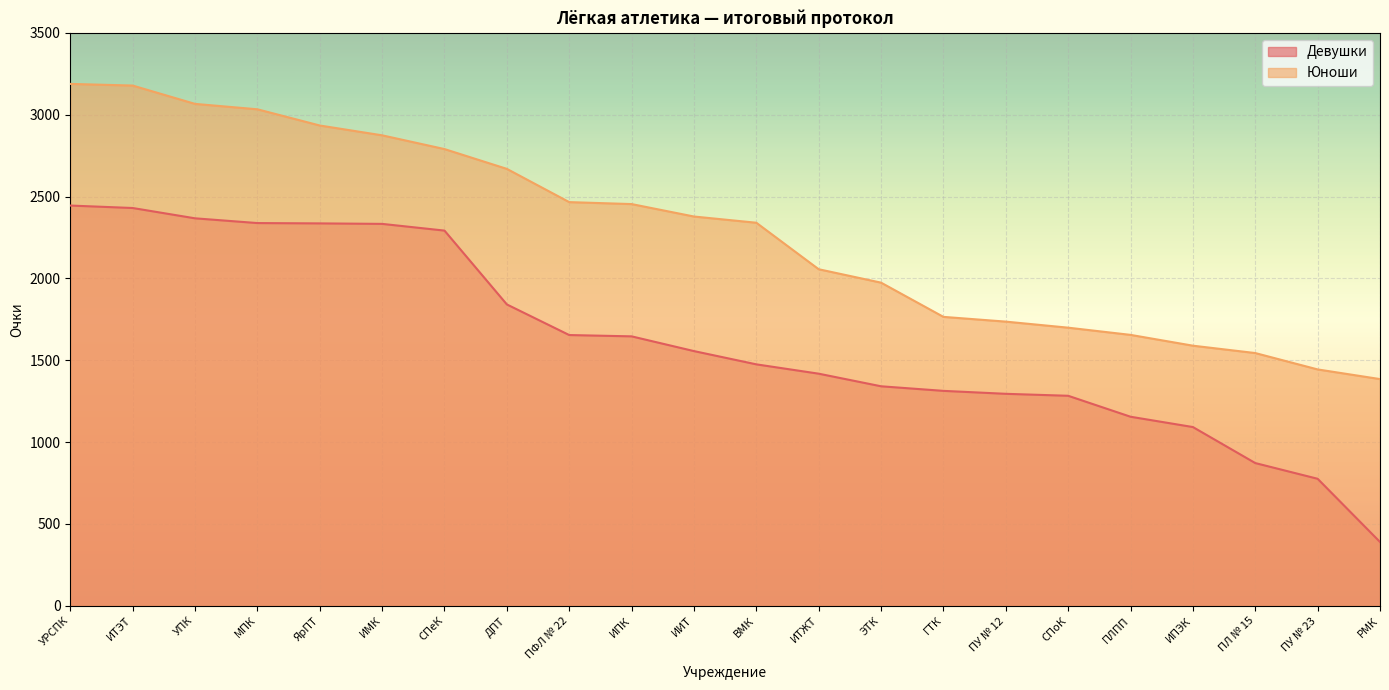

The Девушки series shows 462 at ИПЭК. True or false?

False